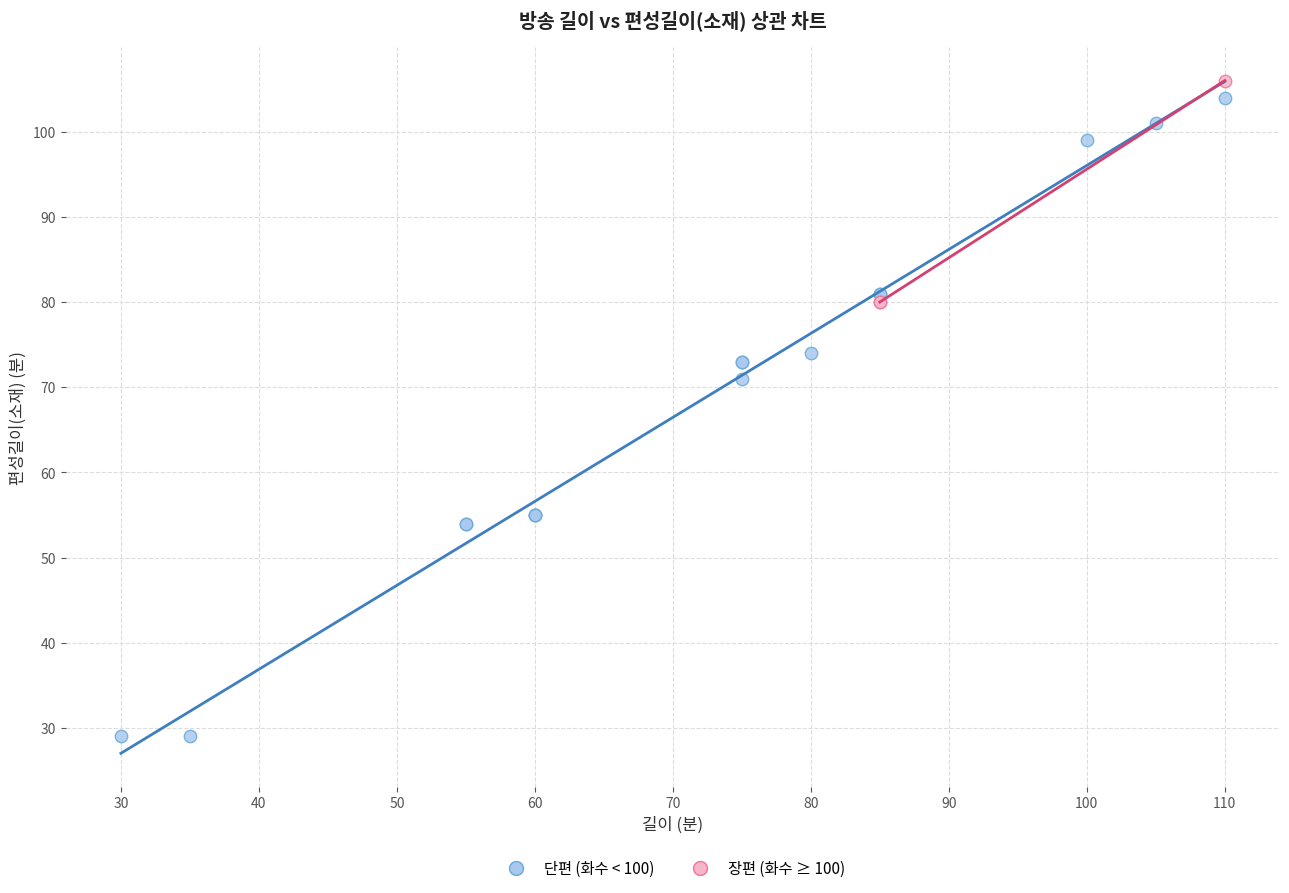

Which series has the largest Y range (max minus min)?

단편 (화수 < 100)